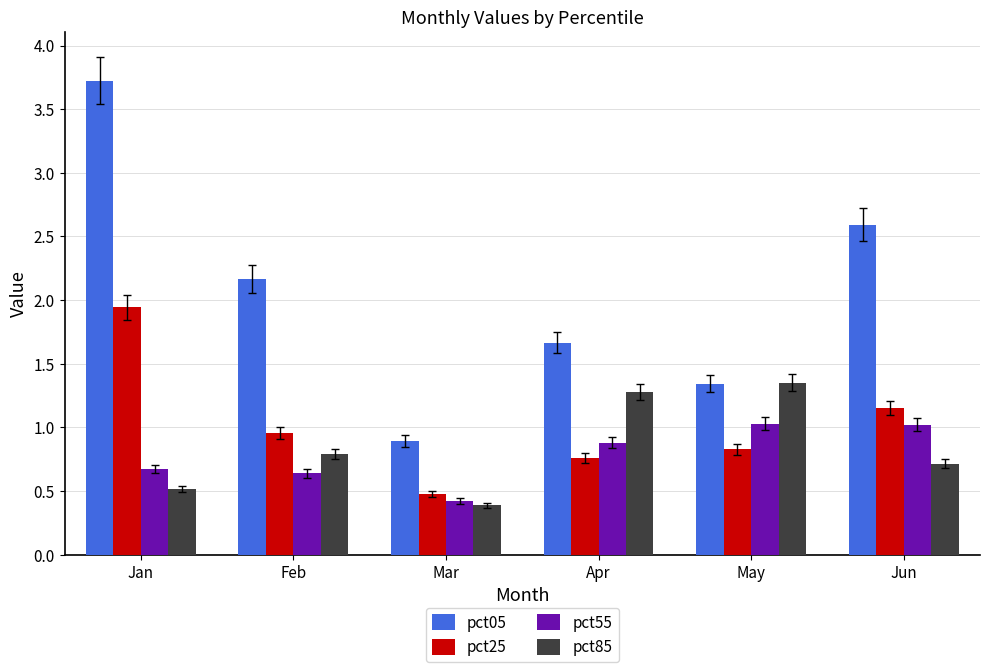

What is the difference between the highest and lowest values at May?

0.5